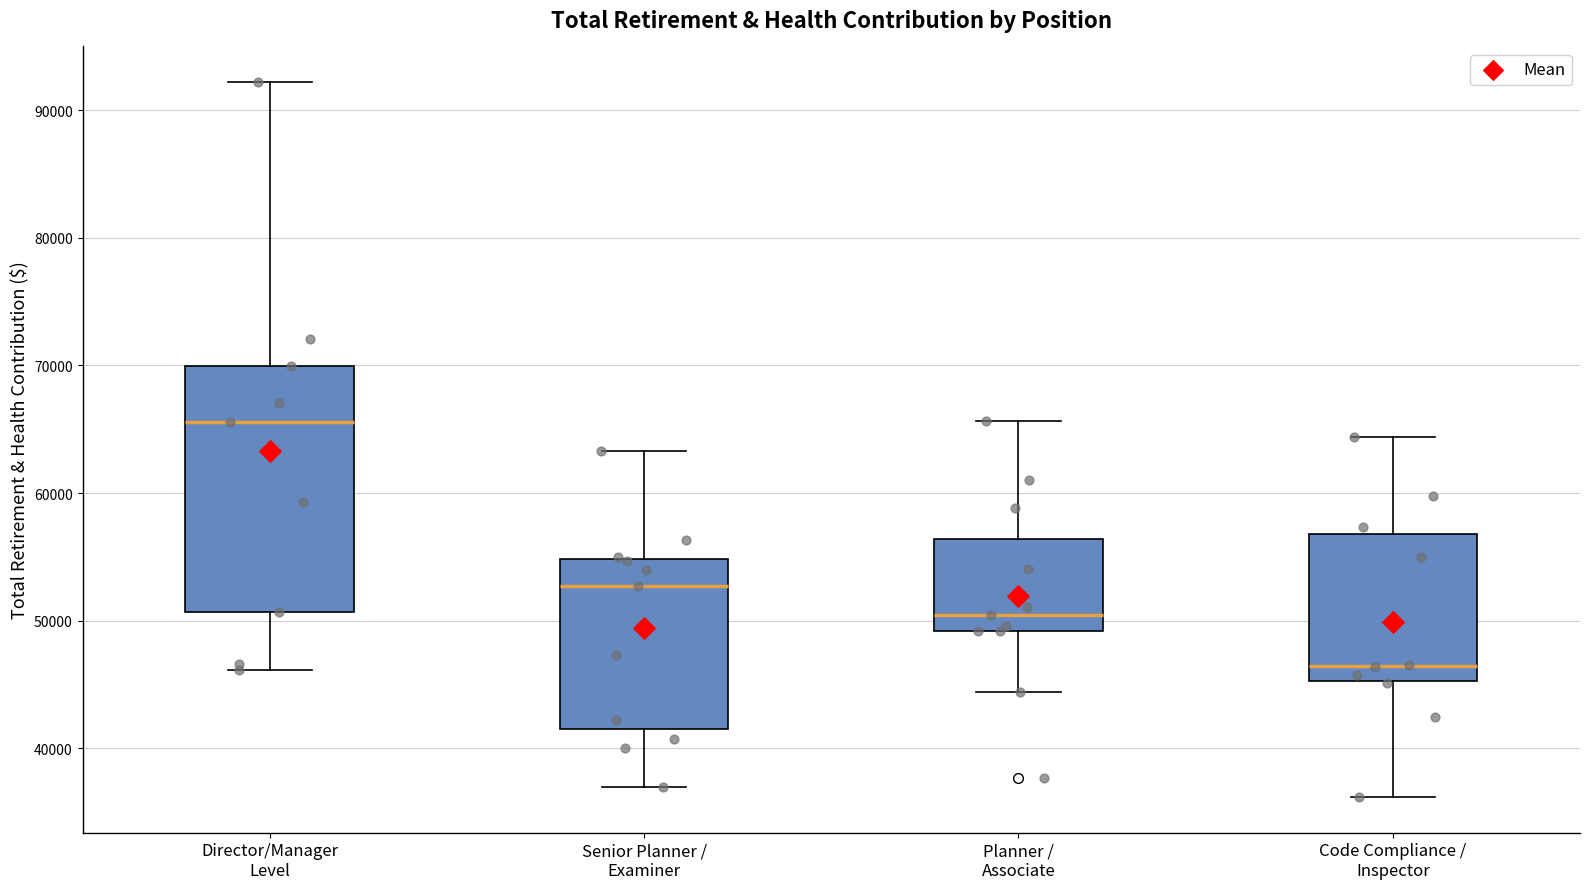

Which box has the highest median line?

Director/Manager Level